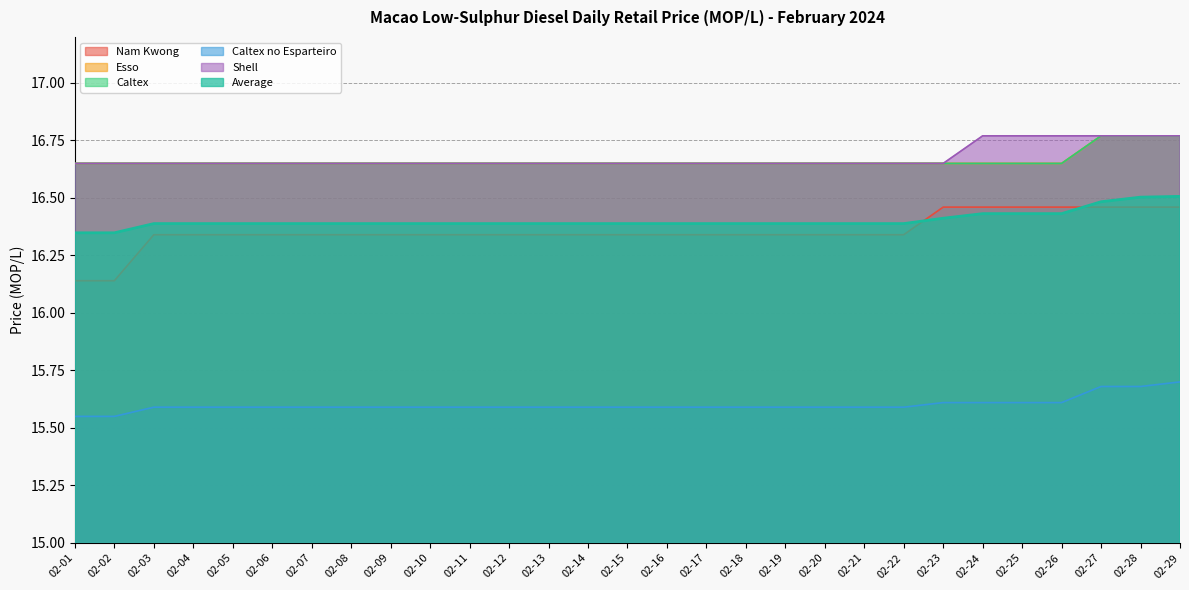

How many Nam Kwong values are between 16 and 17?

29